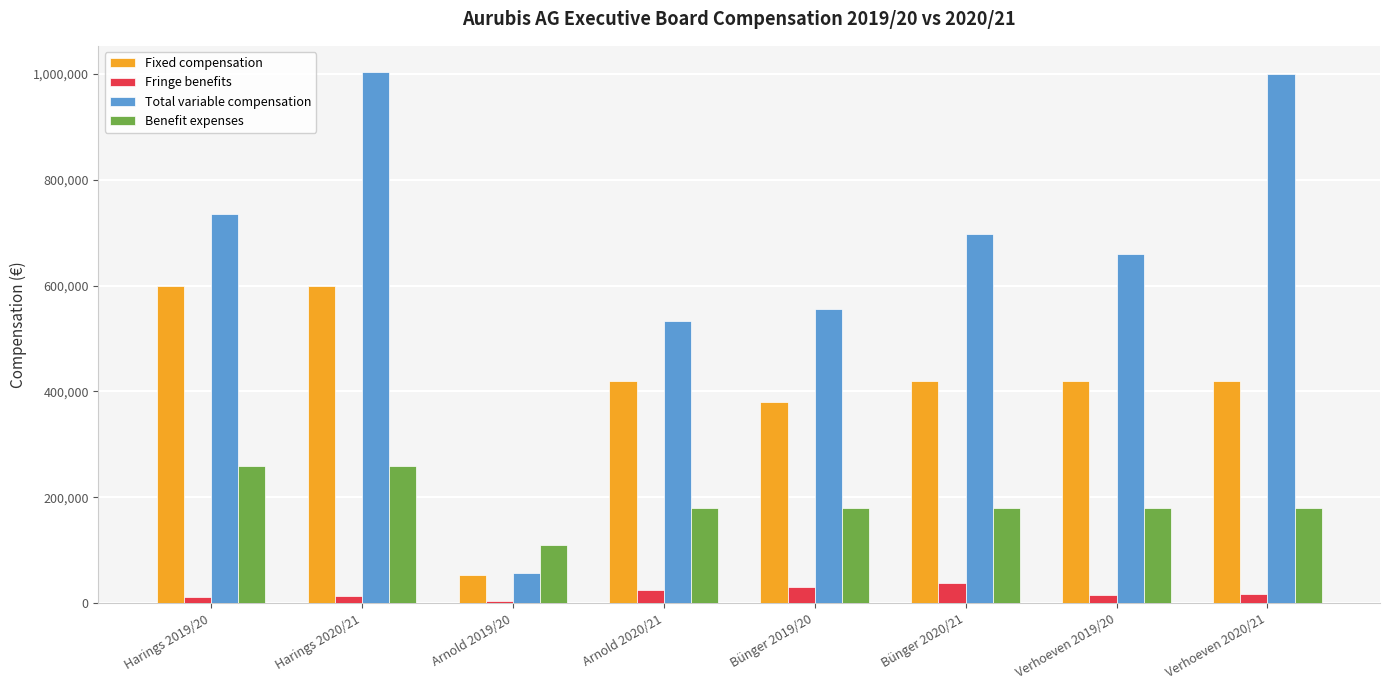

Count the number of categories in the chart.

8